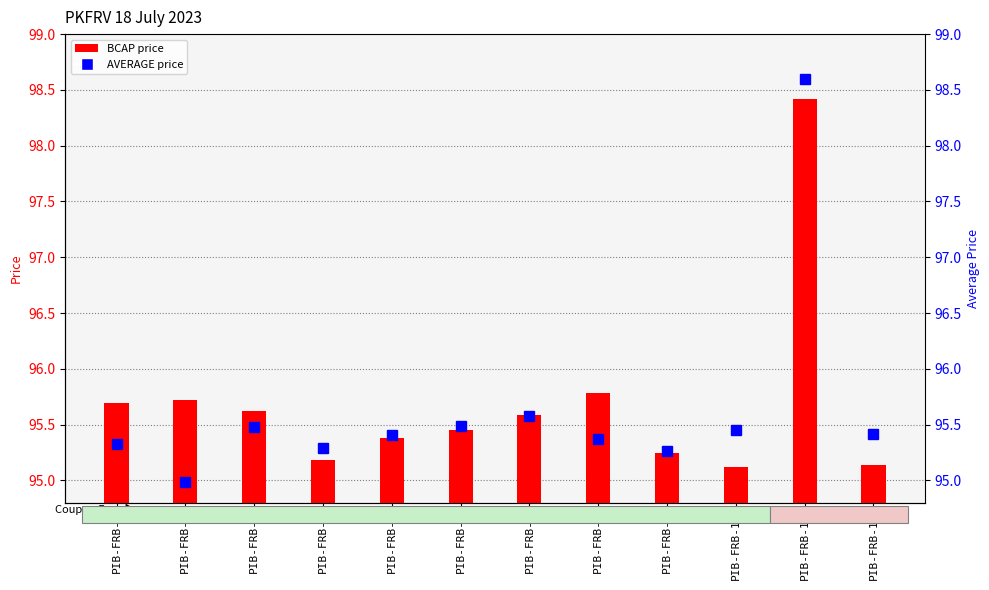

Is the value of AVERAGE at PIB-FRB-13 greater than the value of BCAP (price) at PIB-FRB-2?

Yes